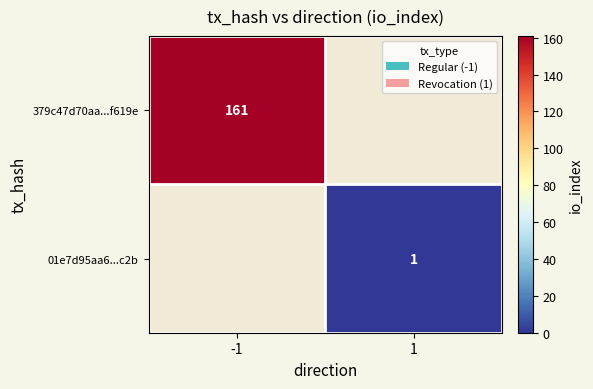

What is the total value across all series at -1?

161